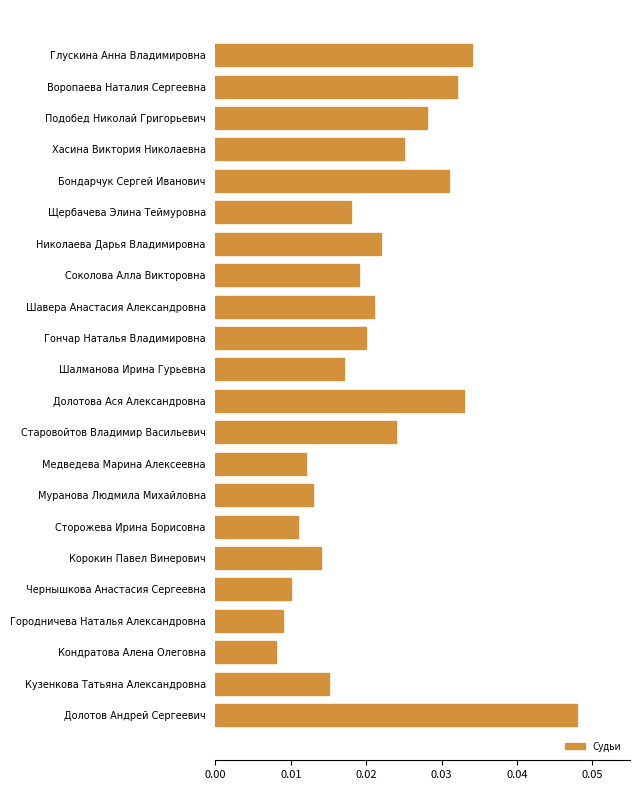

Is it true that the value at Долотов Андрей Сергеевич is 0.1?

False